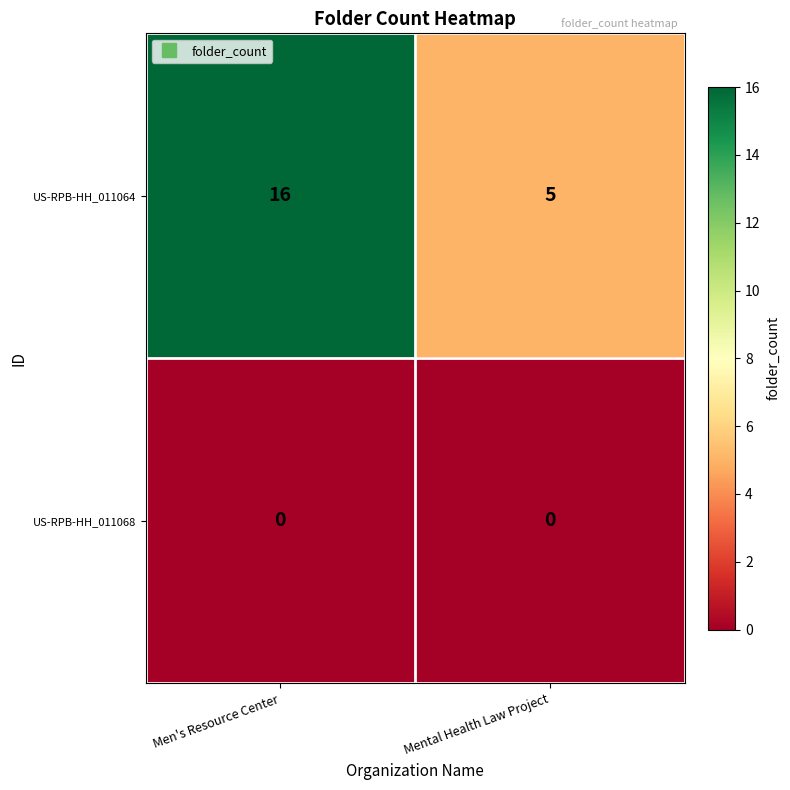

Count the number of data series in this chart.

2